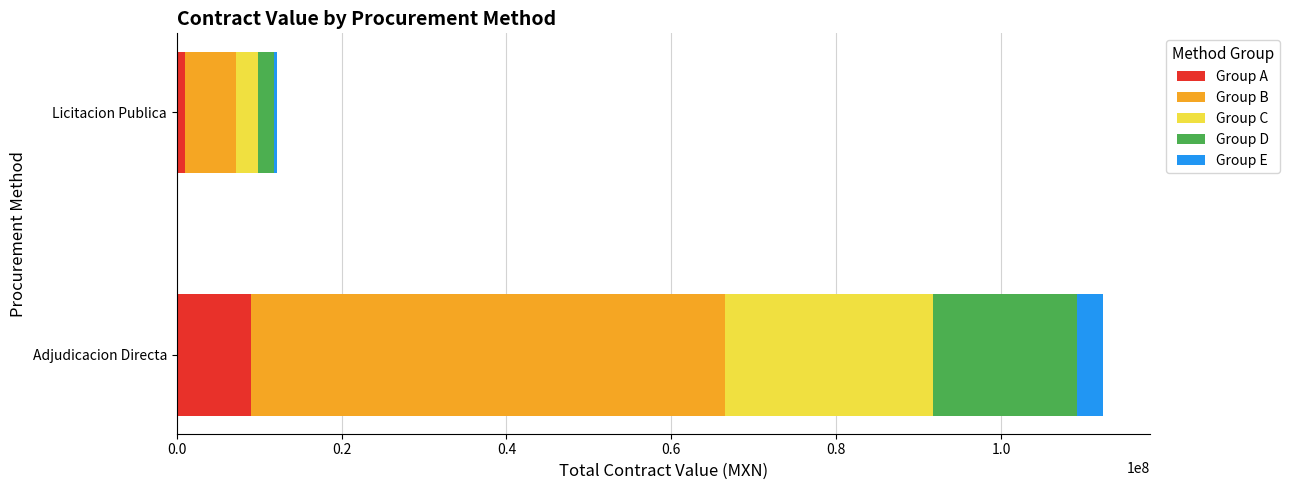

Where is Group A nearest to the value 4970398?

Licitacion Publica